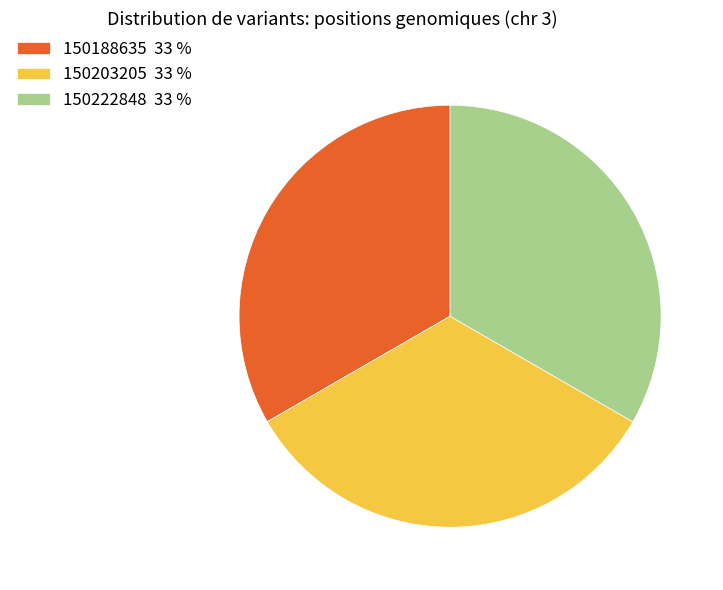

True or false: 150222848 accounts for 43% of the total.

False